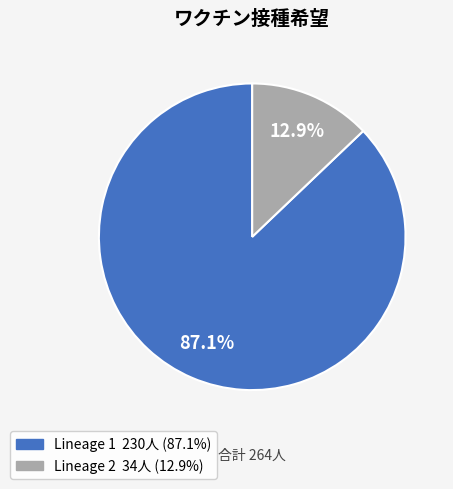

Rank the categories by value from lowest to highest.

Lineage 2, Lineage 1